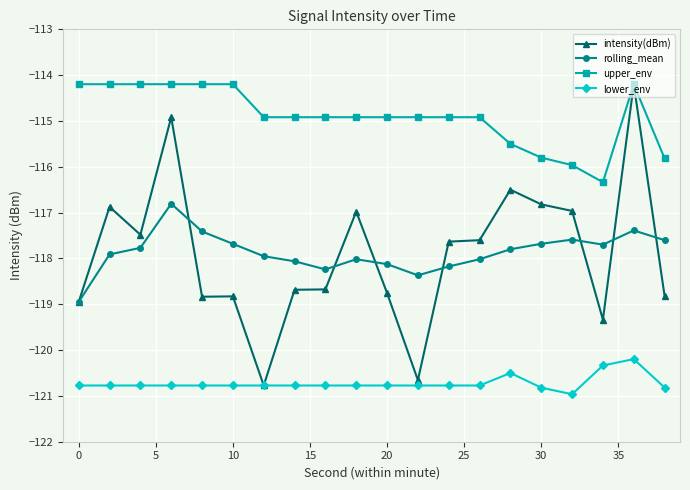

At how many categories does at least one series exceed -116?

19